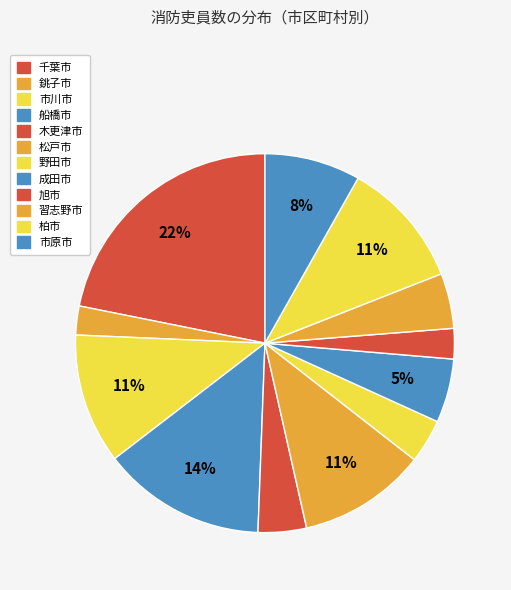

How many slices are in this pie chart?

12